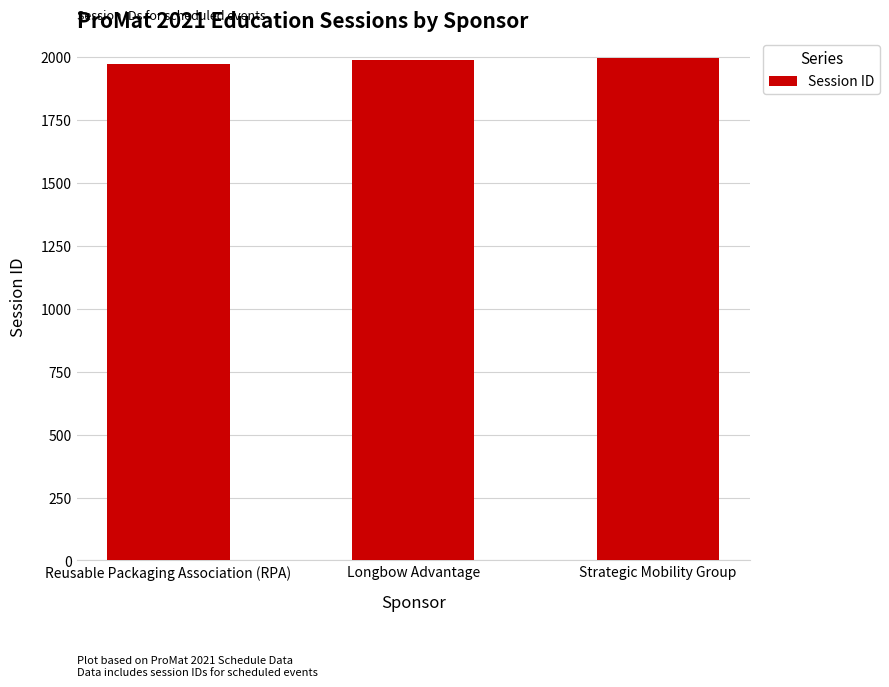

What is the smallest value displayed?

1974